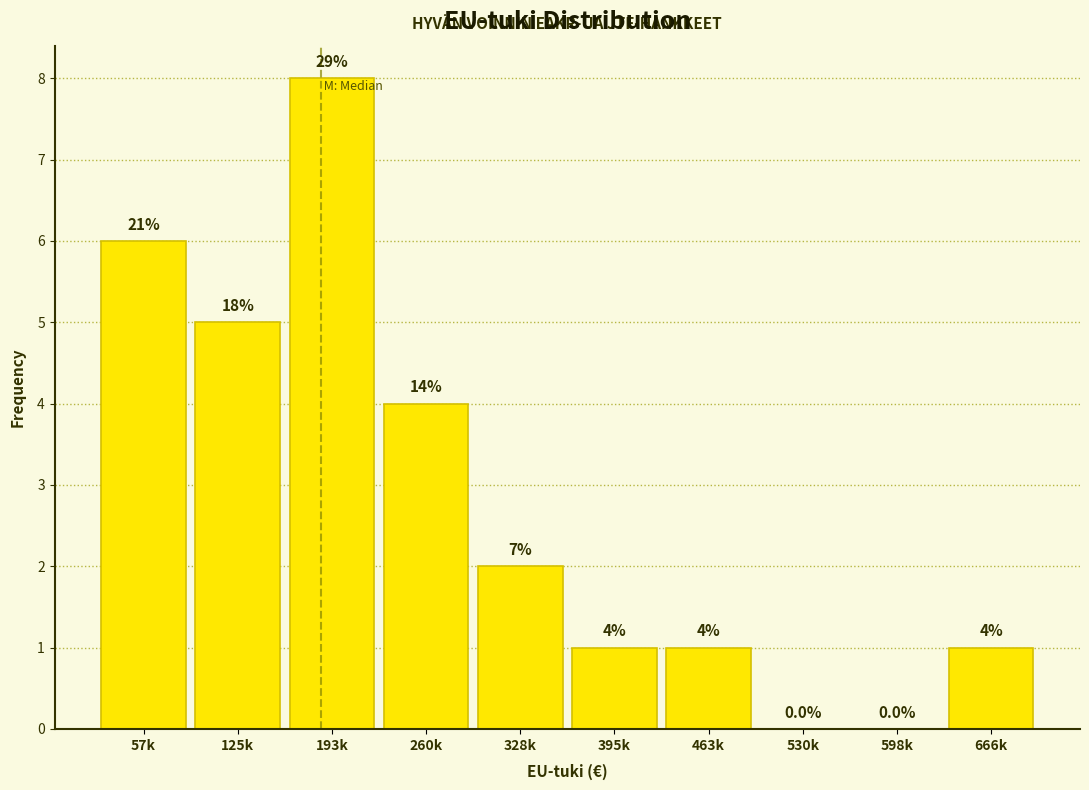

Reading left to right, what are all the values shown in this chart?

57k=6	125k=5	193k=8	260k=4	328k=2	395k=1	463k=1	530k=0	598k=0	666k=1